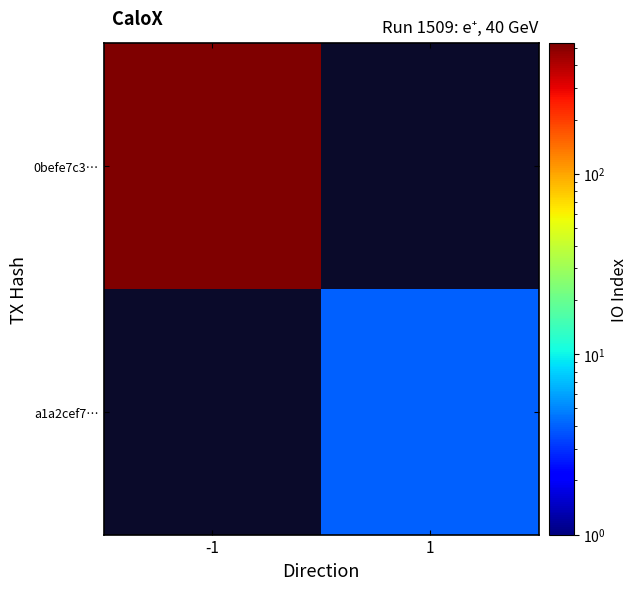

At how many categories does at least one series exceed 38?

1